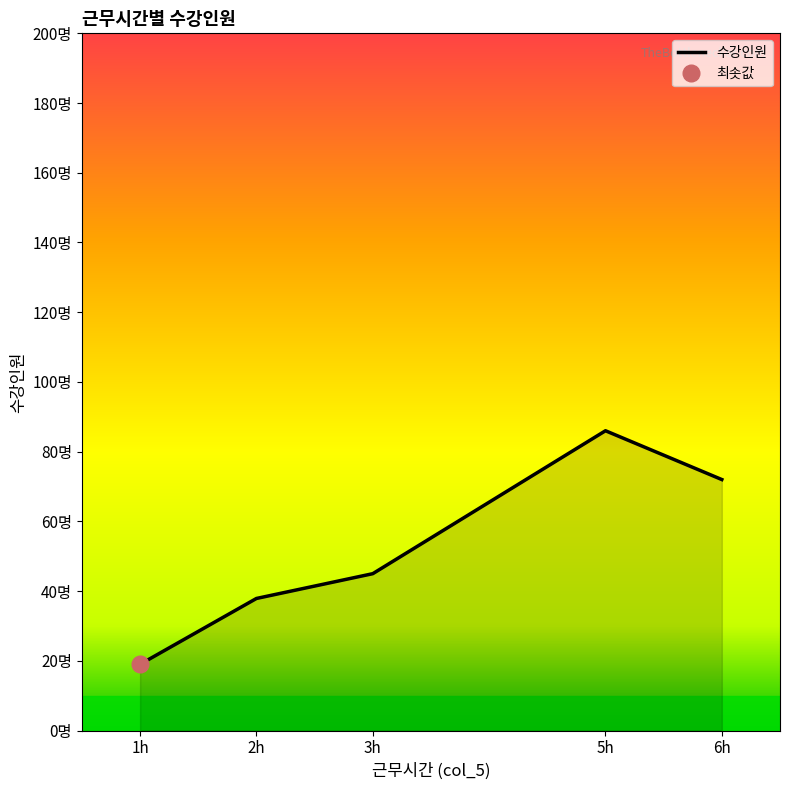

Where is the data nearest to the value 93?

3